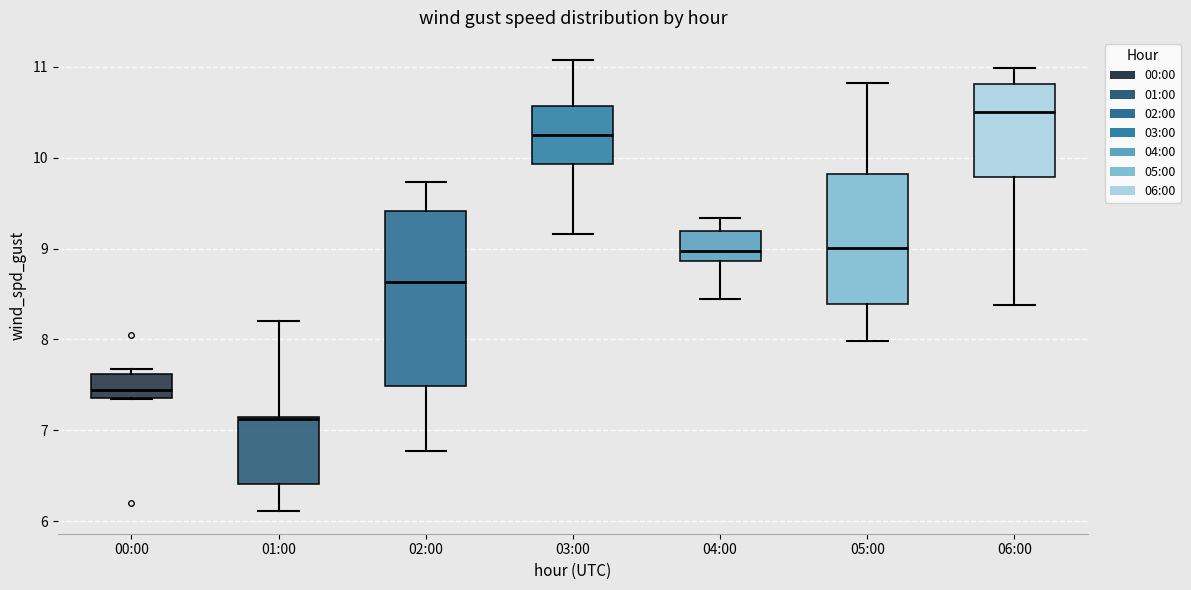

Reading left to right, transcribe this box plot: for each box, give where its median line is, the range the box spans, and where its two whiskers end, as read against the y-axis. The values are not printed on the chart, so give them approximately, as read against the axis.

00:00: median 7.4 (just above the box's lower edge), box 7.4 to 7.6, whiskers 7.3 to 7.7
01:00: median 7.1, box 6.4 to 7.1, whiskers 6.1 to 8.2
02:00: median 8.6, box 7.5 to 9.4, whiskers 6.8 to 9.7
03:00: median 10.3, box 9.9 to 10.6, whiskers 9.2 to 11.1
04:00: median 9.0, box 8.9 to 9.2, whiskers 8.4 to 9.3
05:00: median 9.0, box 8.4 to 9.8, whiskers 8.0 to 10.8
06:00: median 10.5, box 9.8 to 10.8, whiskers 8.4 to 11.0